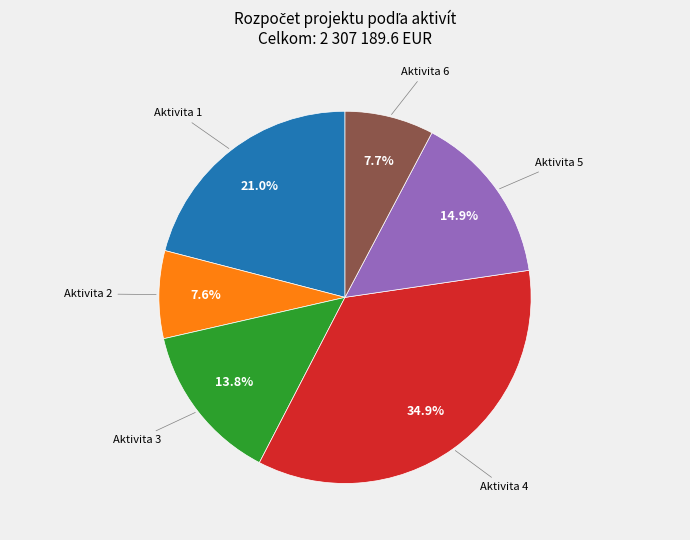

To the nearest percent, what is the difference between the largest and smallest slice percentages?

27%